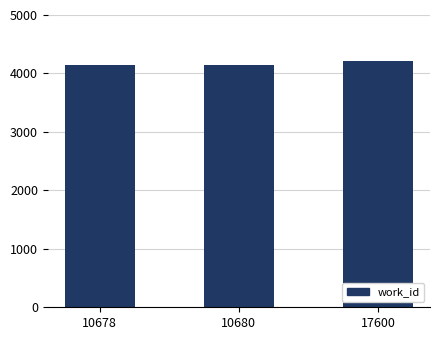

What value does the data have at 17600?

4208